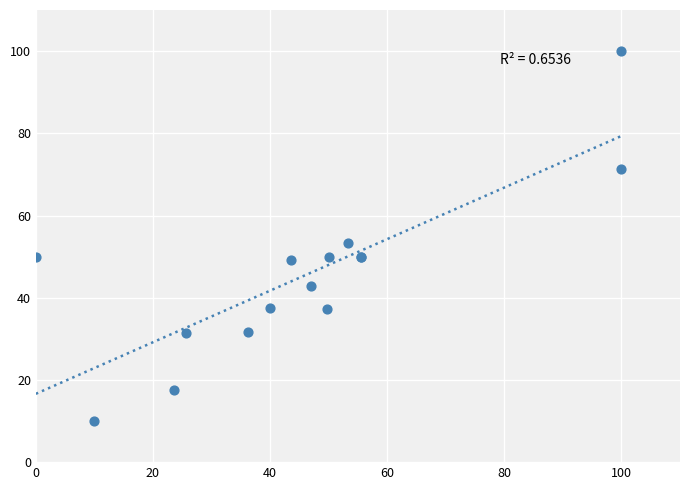

What Y value in the scatter plot is closest to 55?

53.3